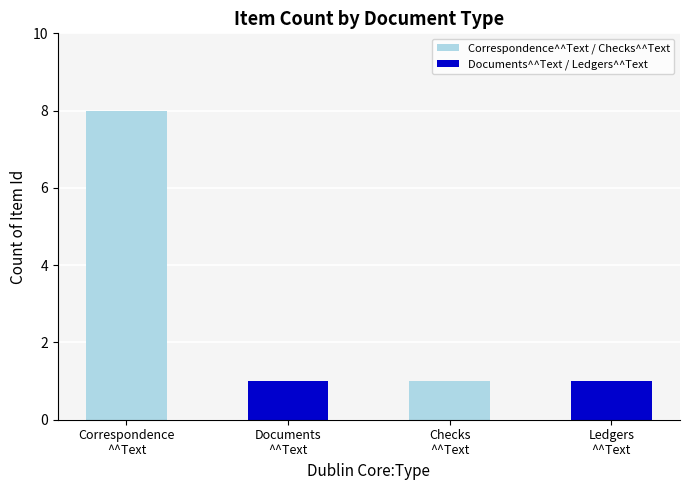

How many series are shown in this chart?

8